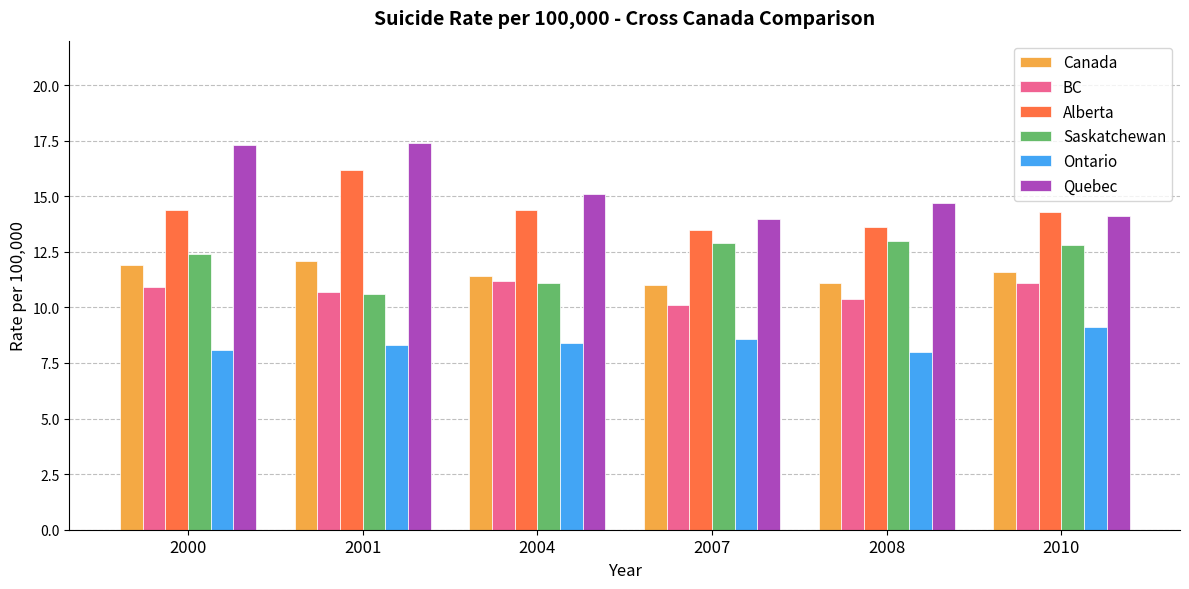

The Saskatchewan series shows 17.3 at 2007. True or false?

False